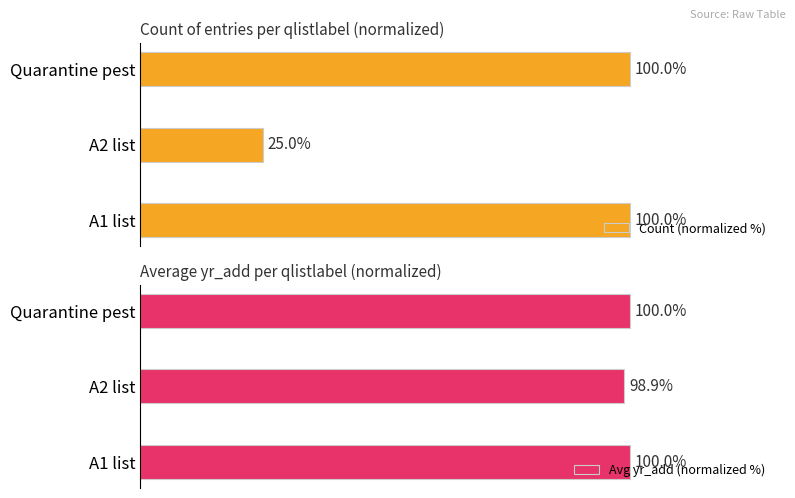

Reading left to right, what are all the values shown in this chart?

Count (normalized %): 100.0	25.0	100.0
Avg yr_add (normalized %): 100.0	98.9	100.0